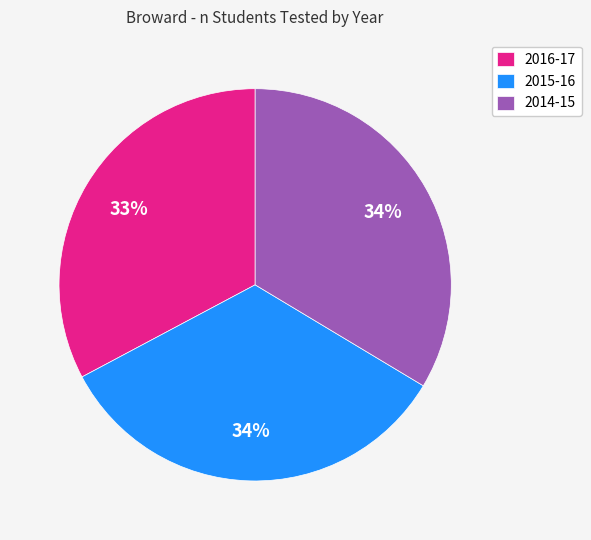

Does 2016-17 account for over 50% of the chart?

No